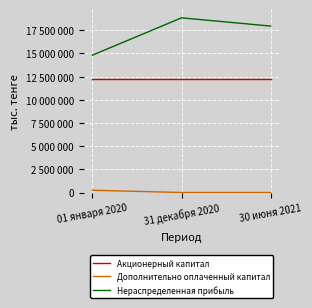

Reading right to left, what are all the values shown in this chart?

Акционерный капитал: 30 июня 2021=12241487.0	31 декабря 2020=12241487.0	01 января 2020=12241487.0
Дополнительно оплаченный капитал: 30 июня 2021=0.0	31 декабря 2020=0.0	01 января 2020=244190.0
Нераспределенная прибыль: 30 июня 2021=17950356.5	31 декабря 2020=18839334.0	01 января 2020=14815299.0